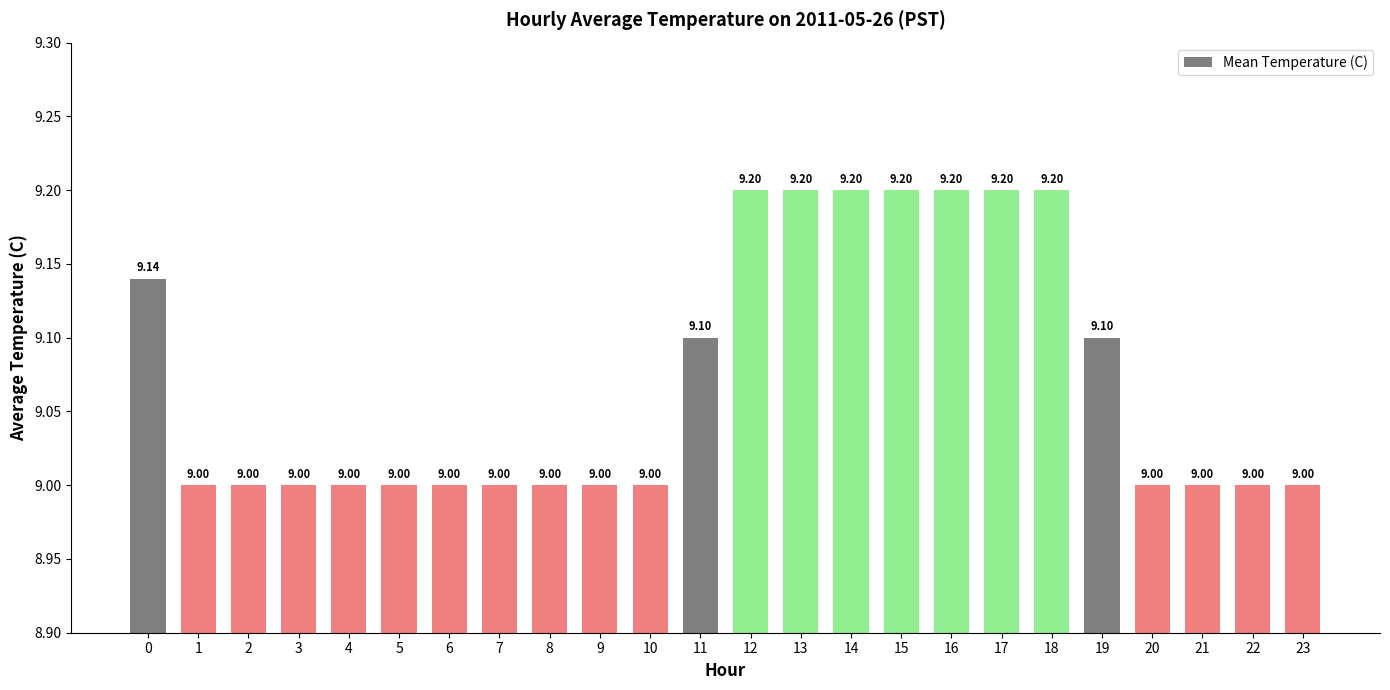

What is the sum of the values at 11 and 0?

18.2